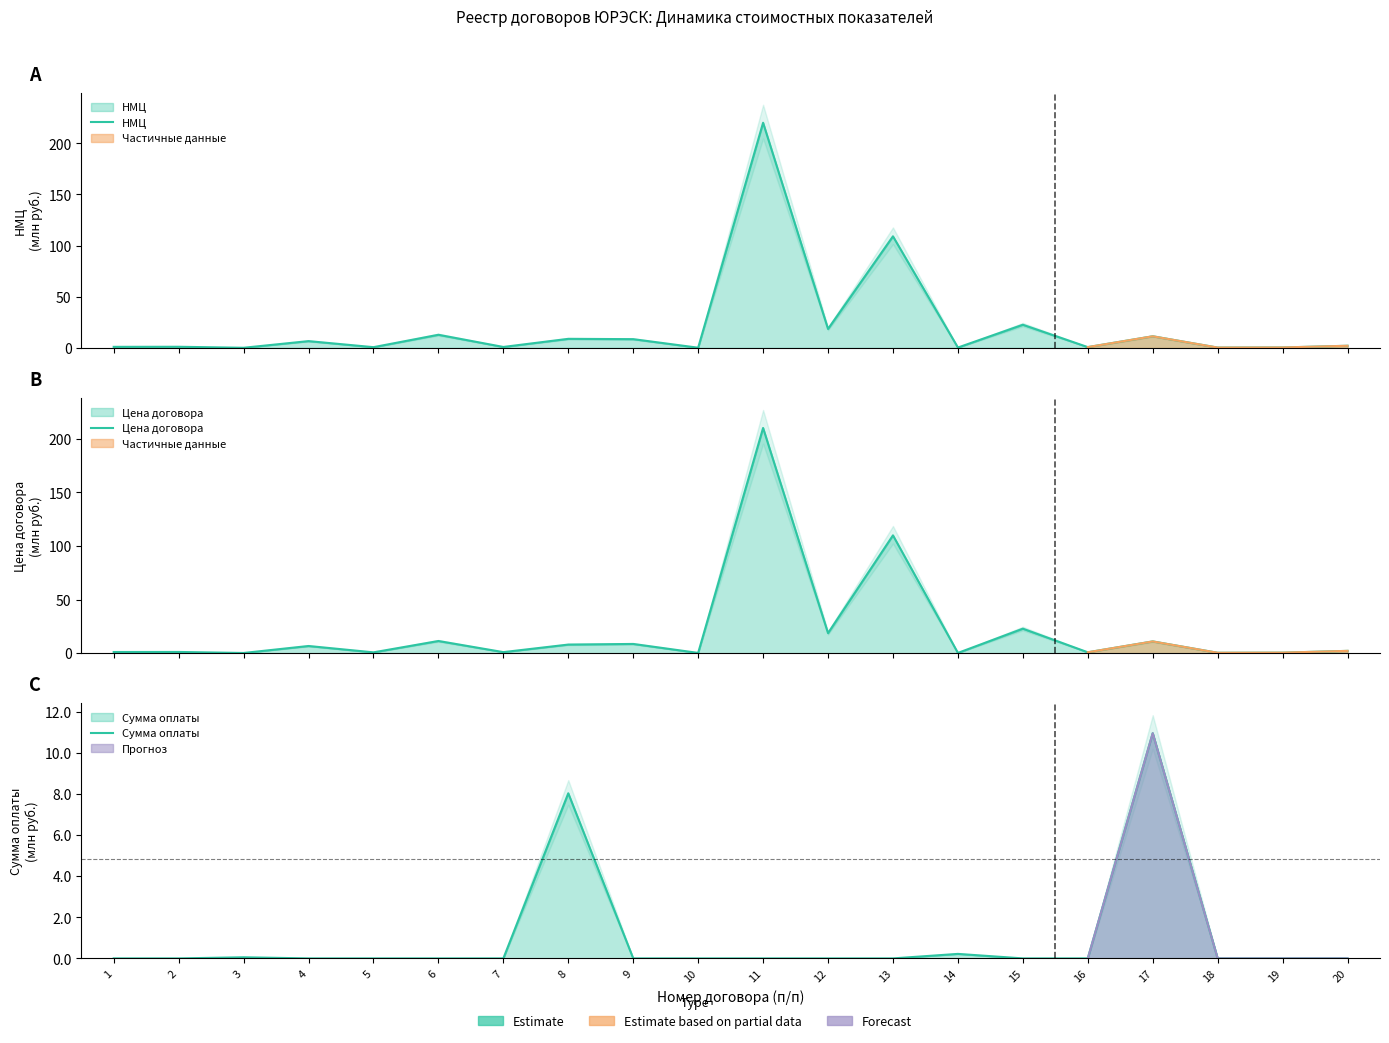

The value of НМЦ at 16 is 0.8. True or false?

True